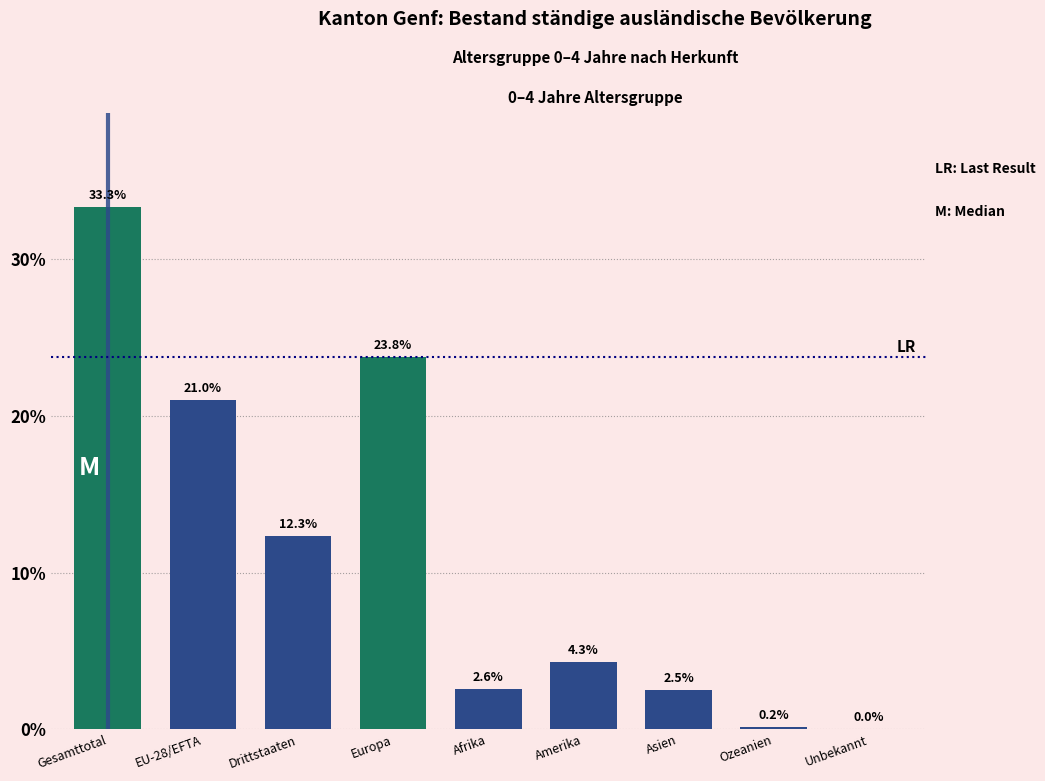

What is the greatest value displayed?

33.3